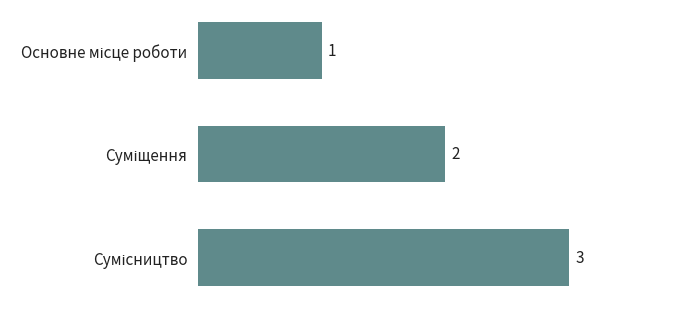

What is the value of the 1st bar from the top?

1